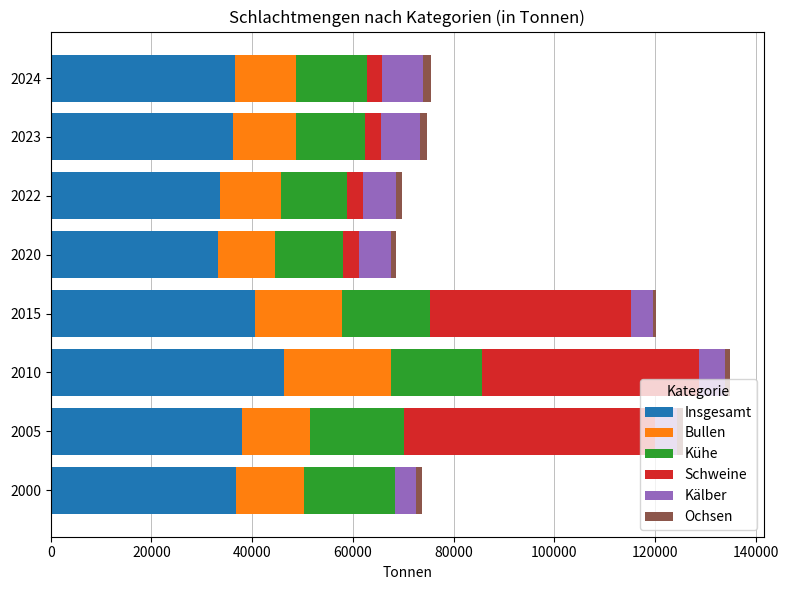

The value of Insgesamt at 2000 is 13984. True or false?

False